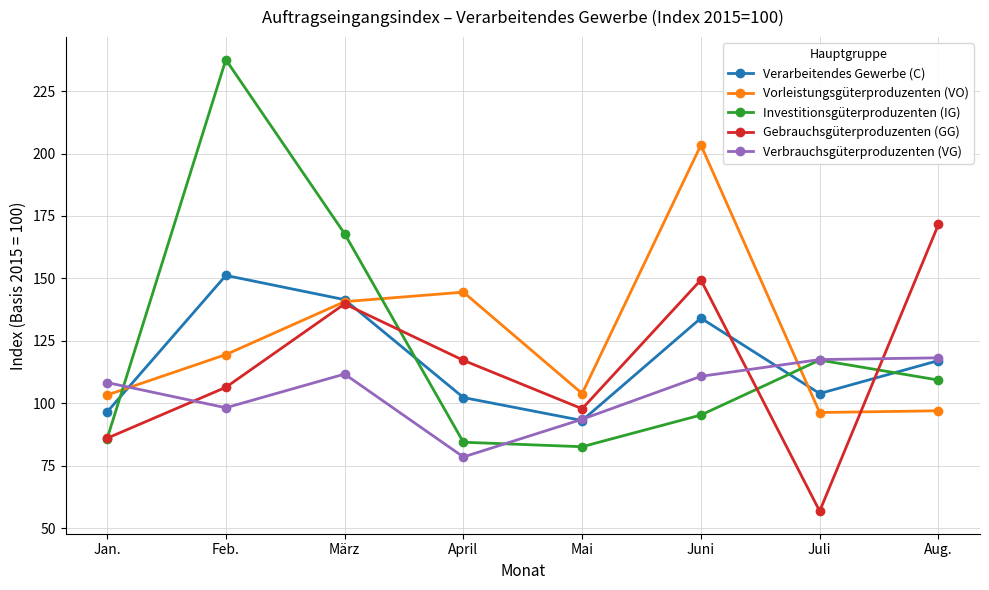

Which category has the lowest value in the Verarbeitendes Gewerbe (C) series?

Mai